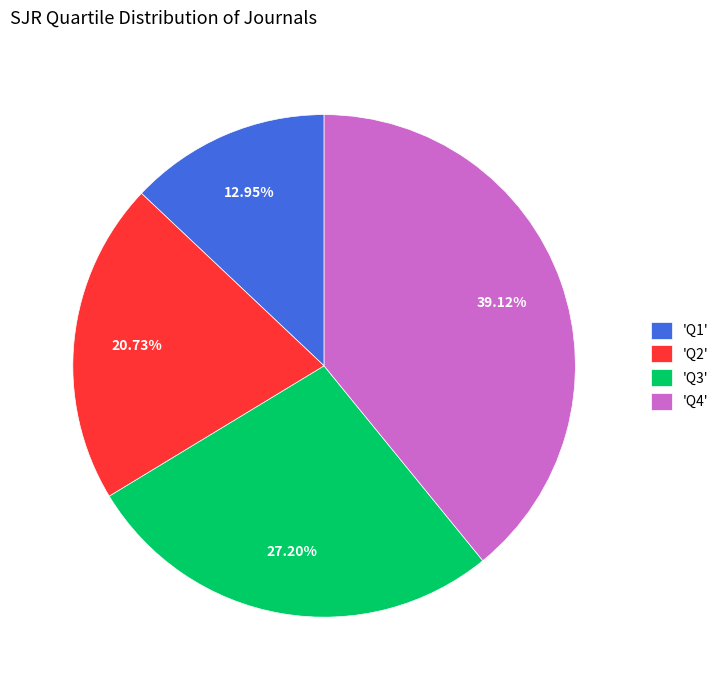

Is the sum of 'Q3' and 'Q4' greater than half?

Yes